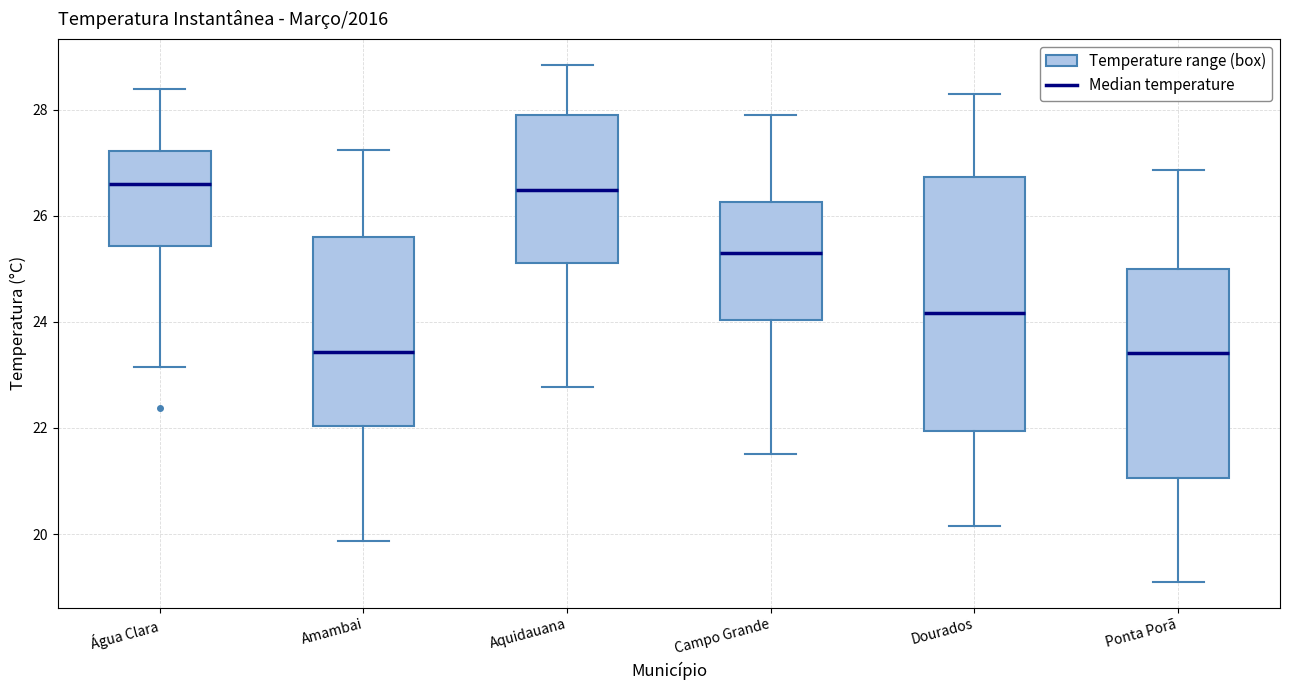

Where does the lower whisker of the box for Amambai end on the y-axis? The values are not printed on the chart, so give them approximately, as read against the axis.

19.8